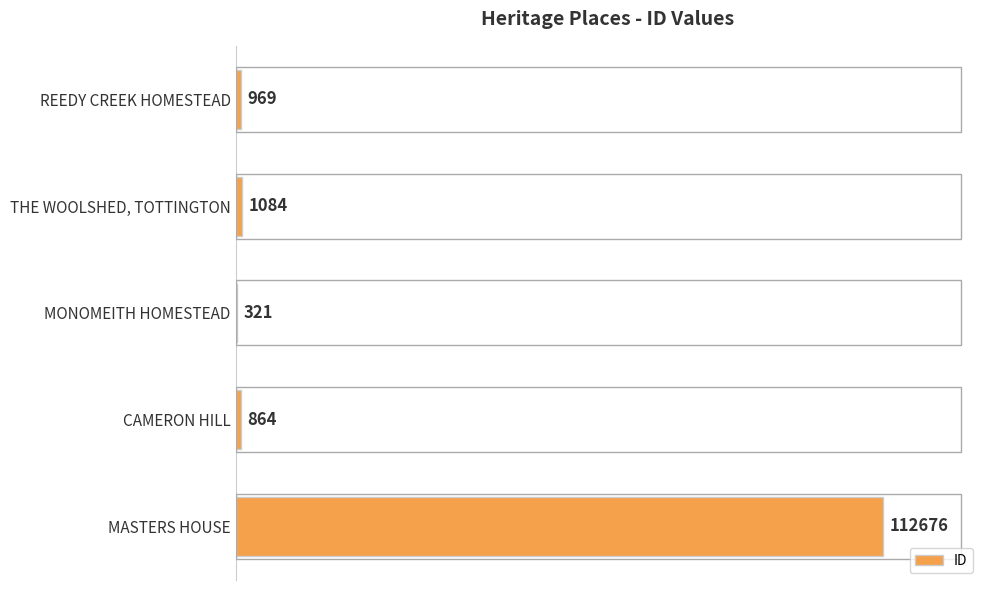

What is the sum of all values?

115914